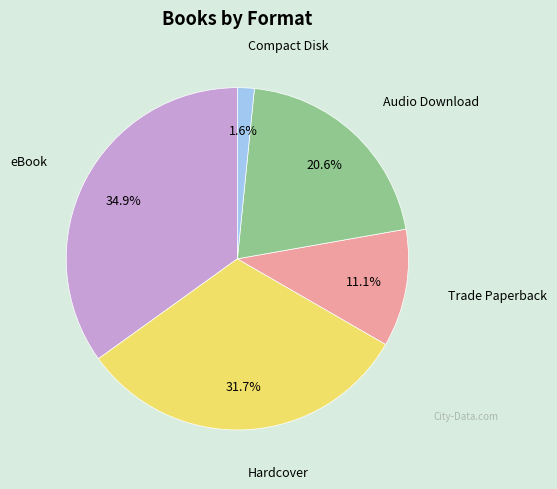

Is there a majority slice in this chart?

No